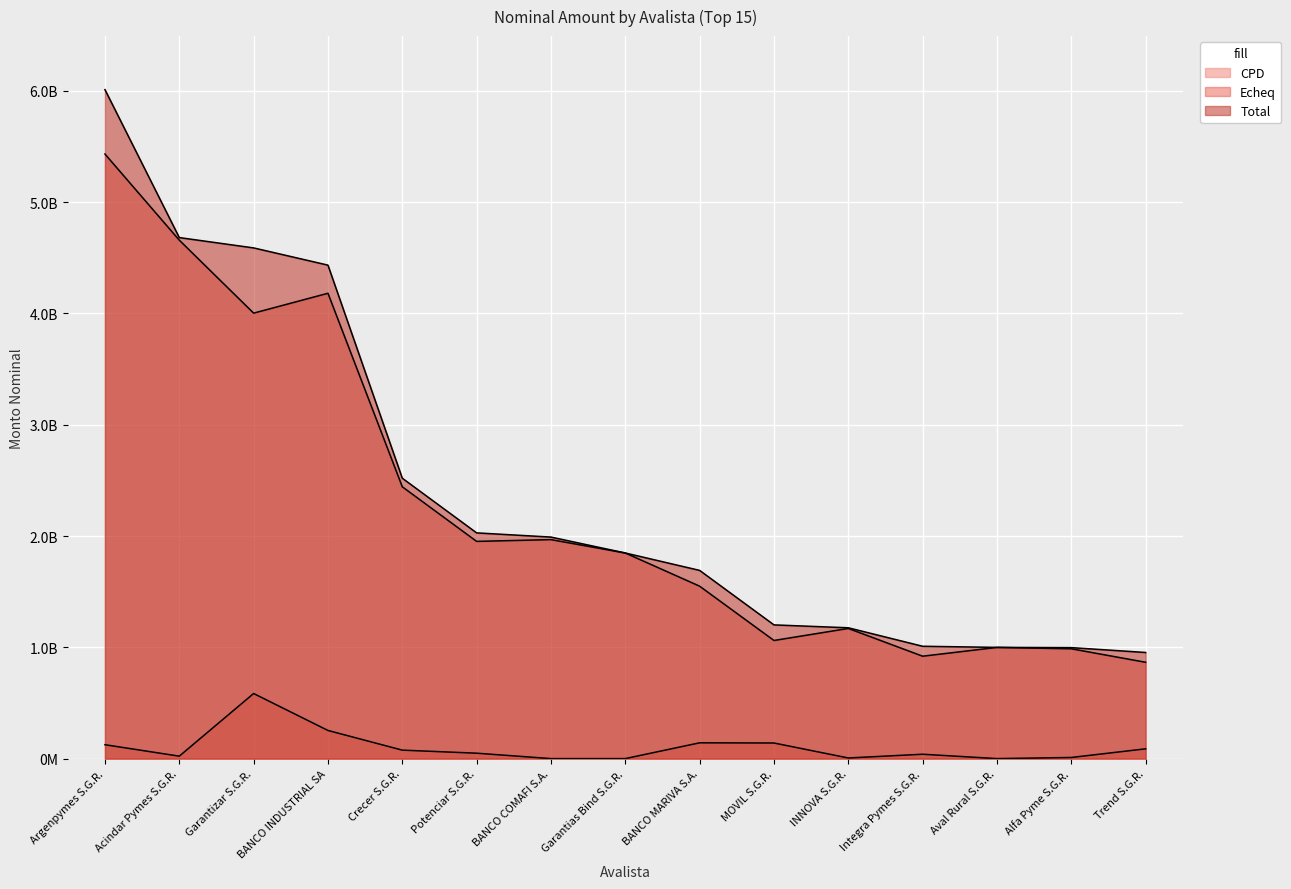

What is the sum of all Total values?

36131509441.5